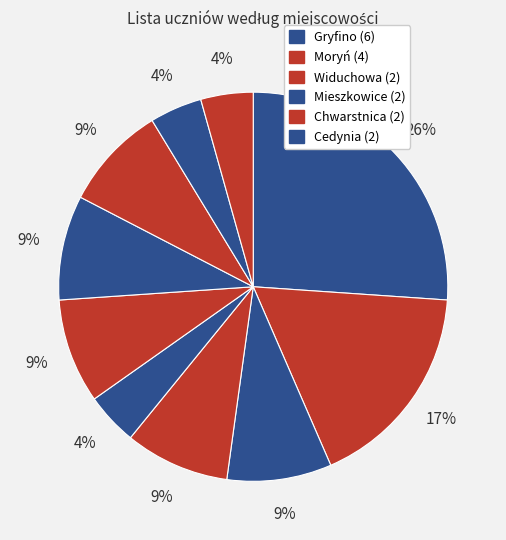

How many segments does this pie chart have?

10